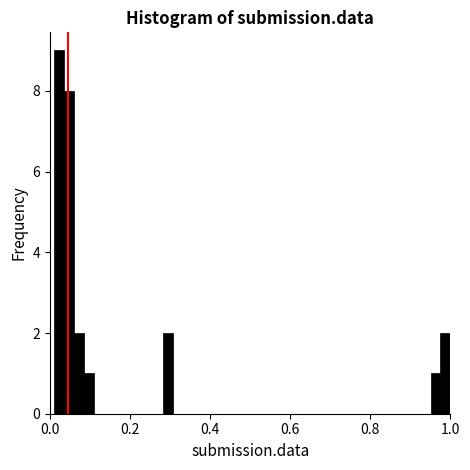

Around what value on the x-axis is the tallest bar? Give the approximate position of its centre, as read against the axis.

0.02